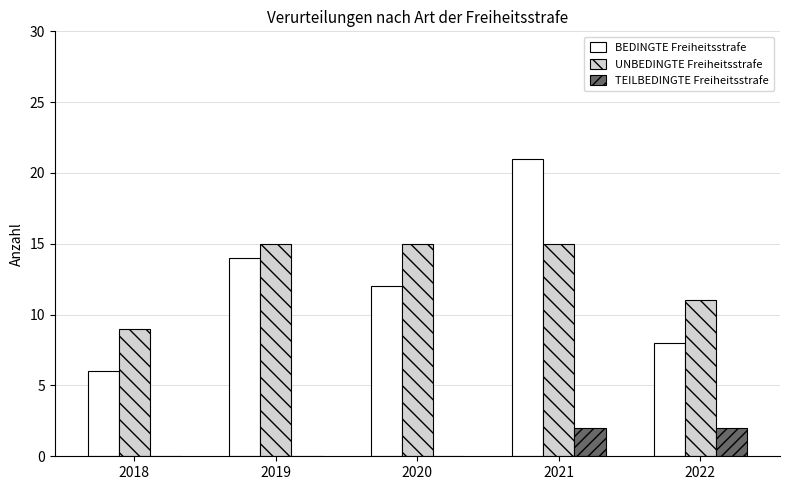

Where does the BEDINGTE Freiheitsstrafe series first go above 12?

2019